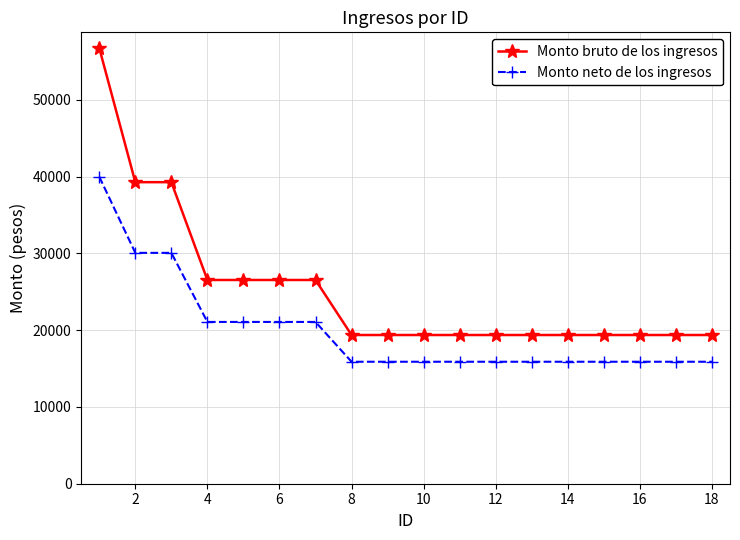

What is the difference between the second highest and minimum values in the Monto neto de los ingresos series?

14186